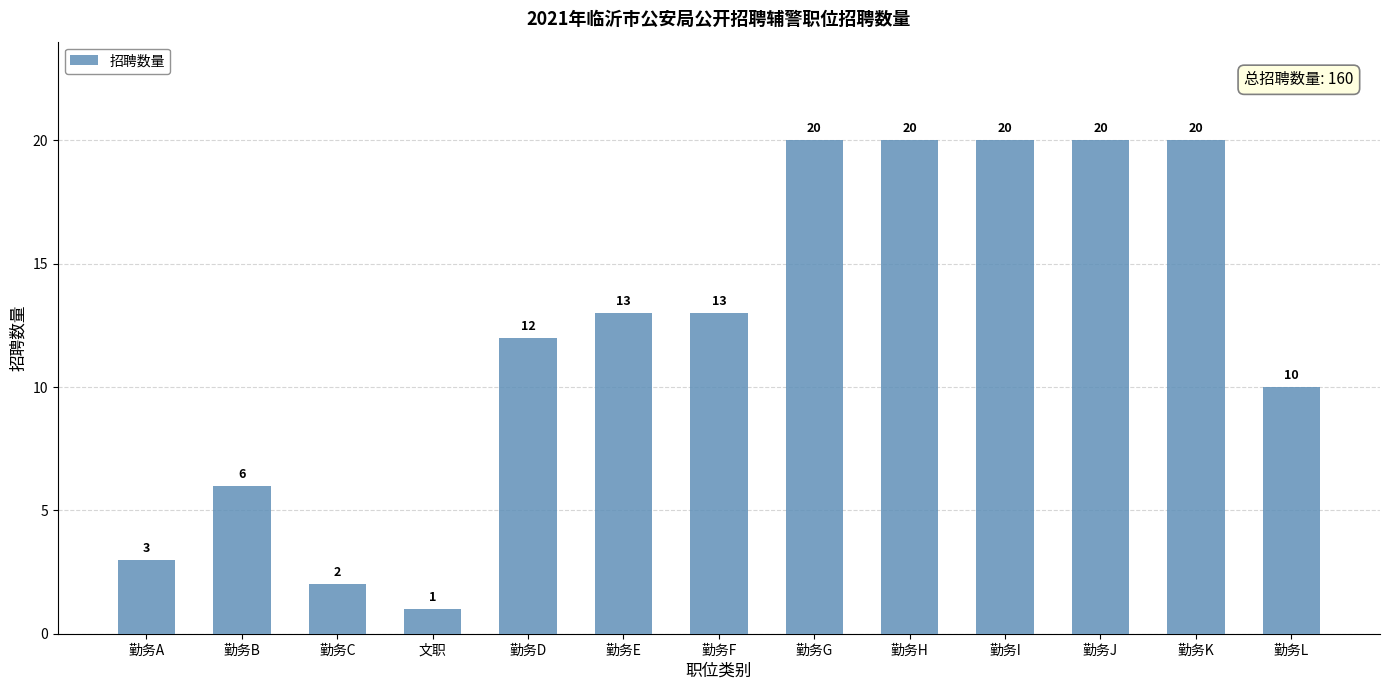

Which has a higher value, 勤务B or 勤务I?

勤务I